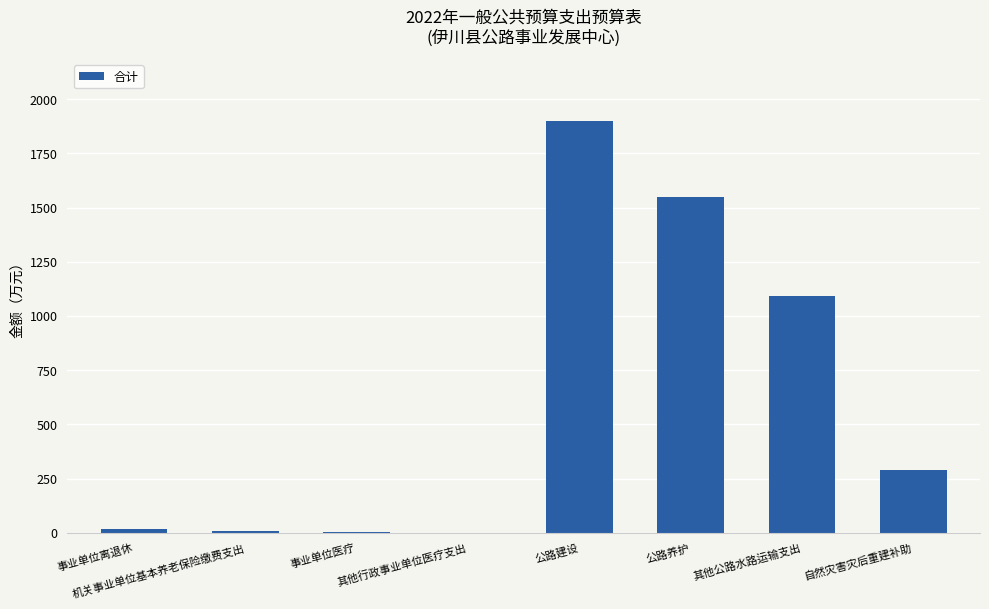

What is the greatest value displayed?

1900.0